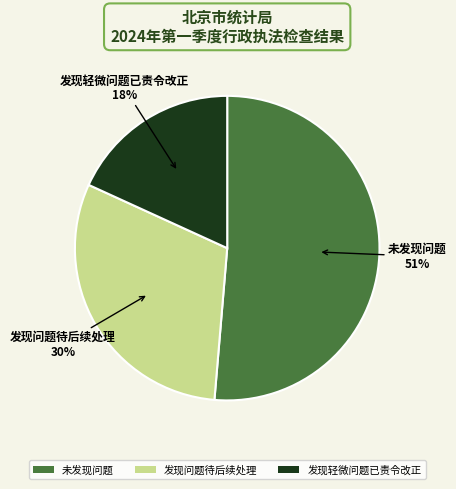

Does 发现问题待后续处理 account for over 50% of the chart?

No